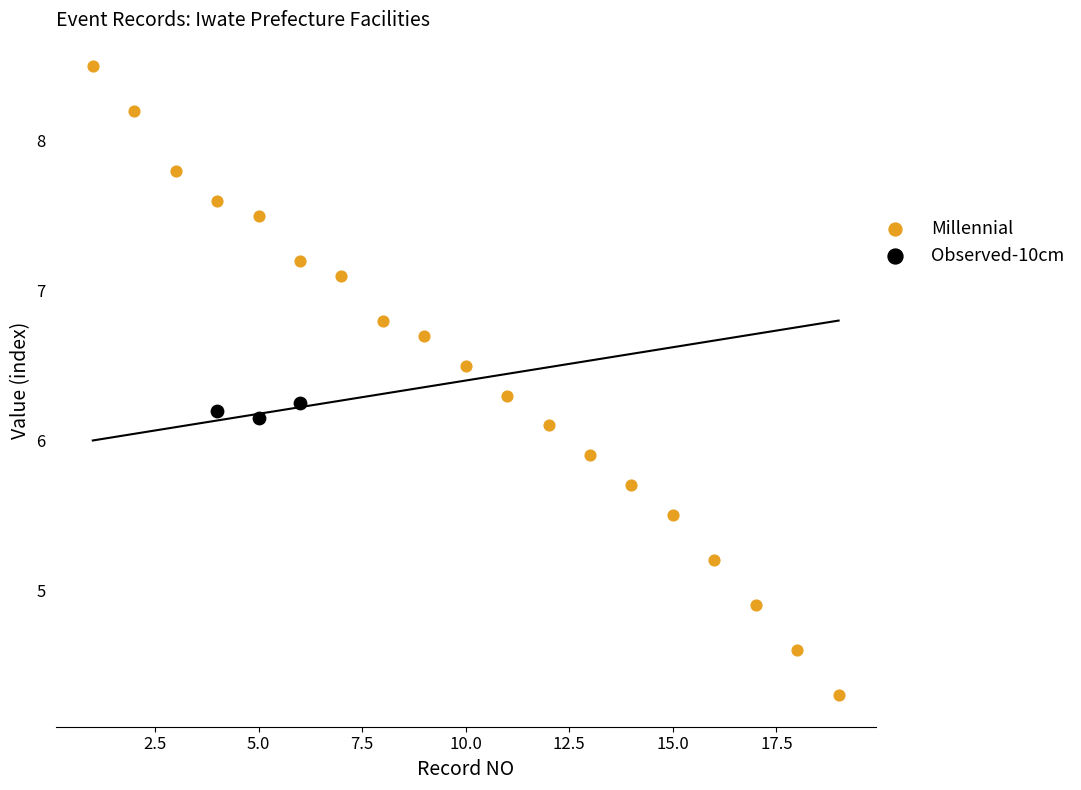

Which series has the largest Y range (max minus min)?

Millennial